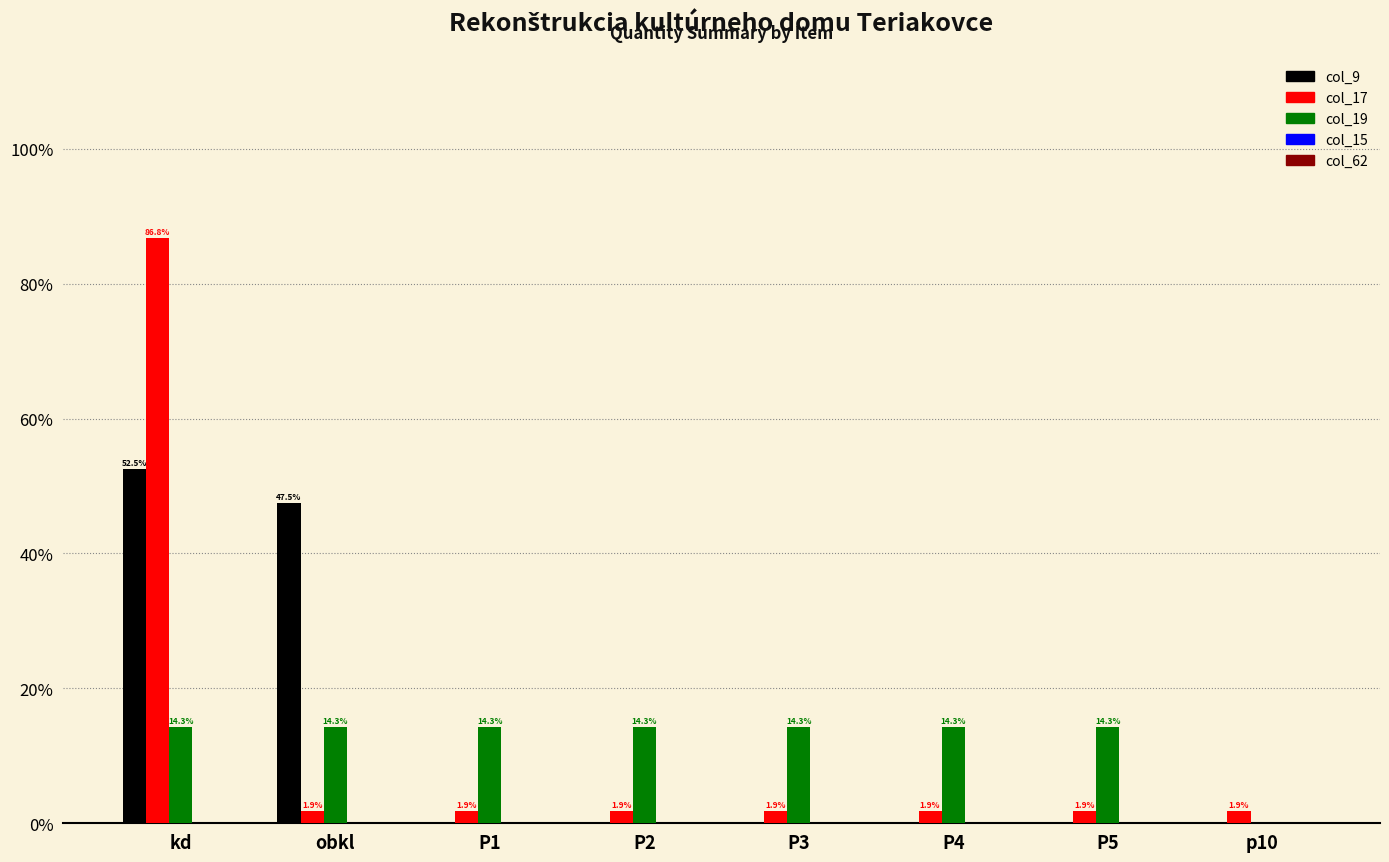

Is the value of col_17 at kd greater than the value of col_19 at P1?

Yes